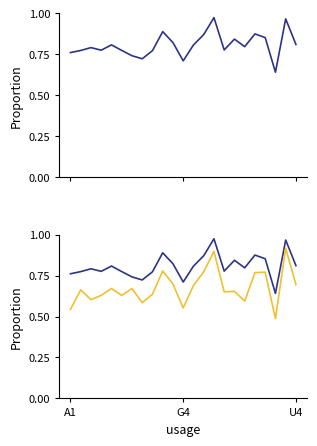

The rate_proper series shows 0.8 at 19. True or false?

True